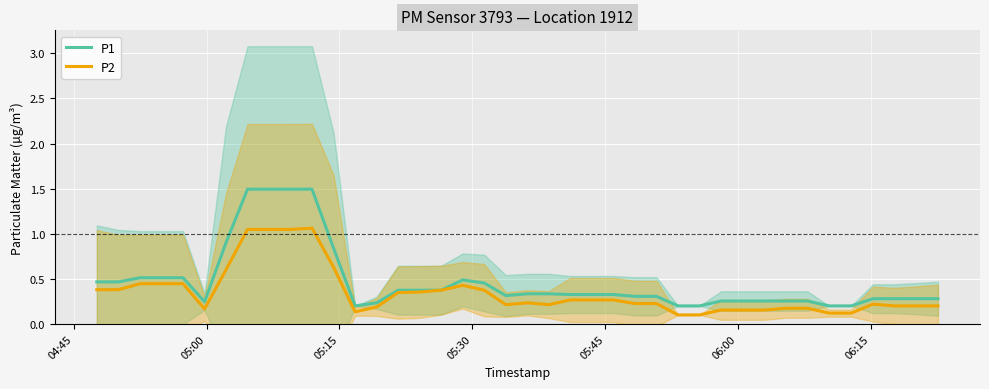

What are all the series names shown in the legend?

P1, P2